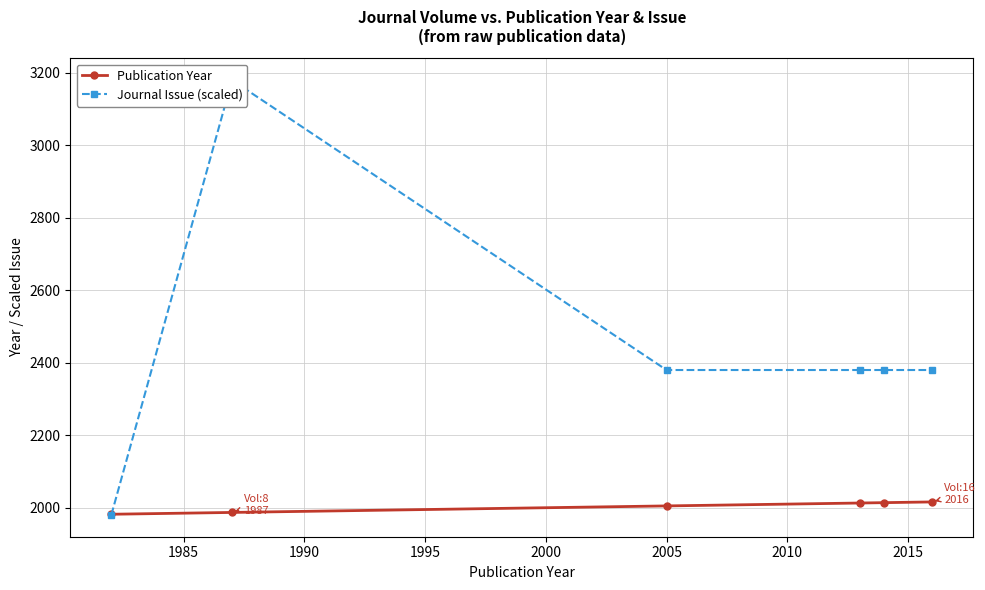

Which series ends up on top after the final intersection of Publication Year and Journal Issue (scaled)?

Journal Issue (scaled)